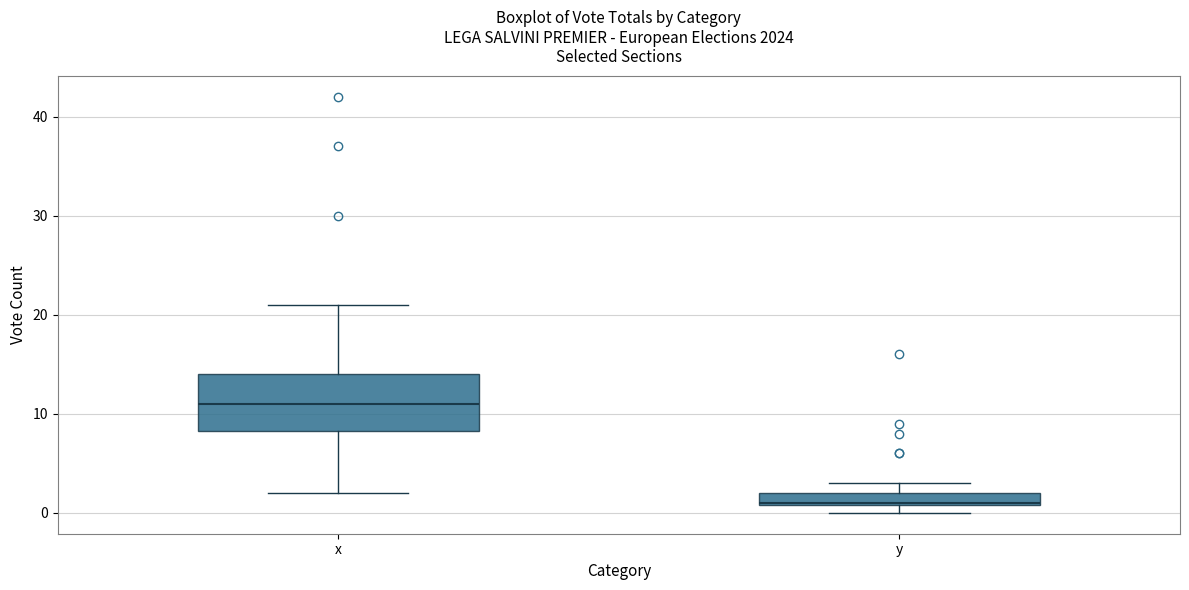

Where is the lower edge of the box for y on the y-axis? The values are not printed on the chart, so give them approximately, as read against the axis.

1